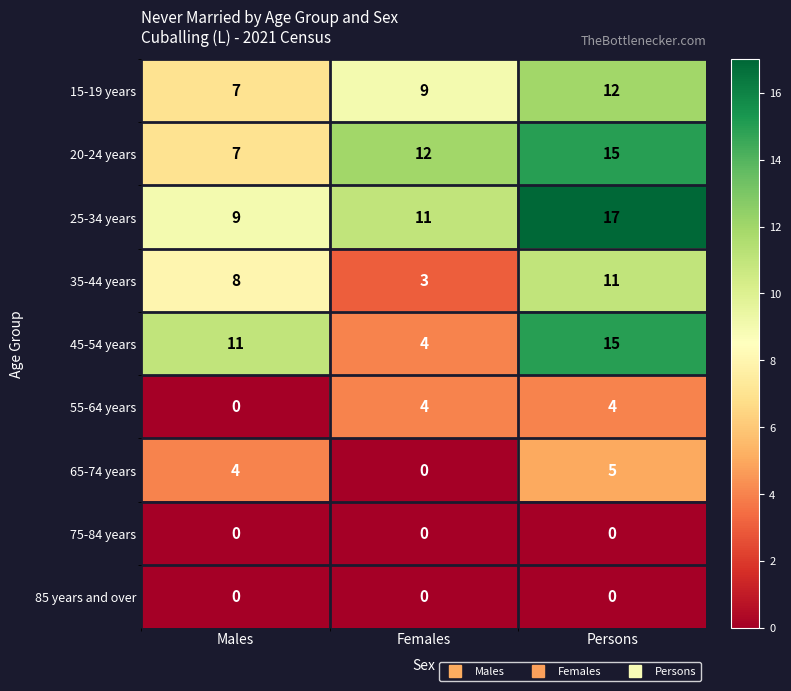

Rank the categories by 45-54 years value from lowest to highest.

Females, Males, Persons